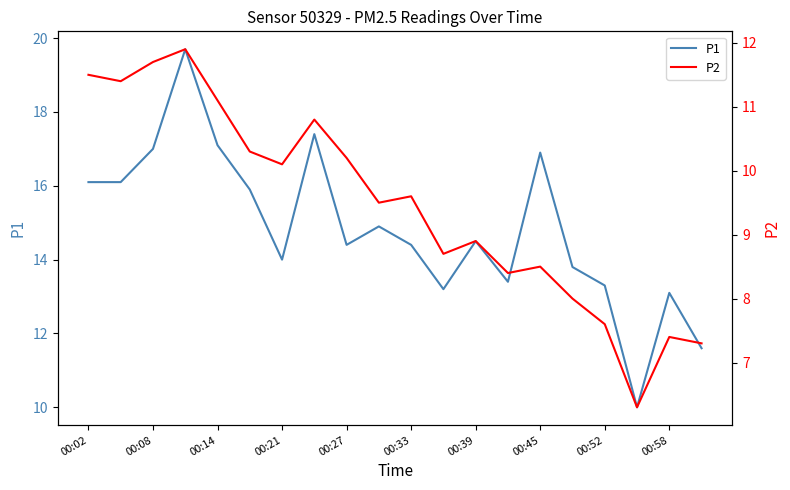

What are all the series names shown in the legend?

P1, P2